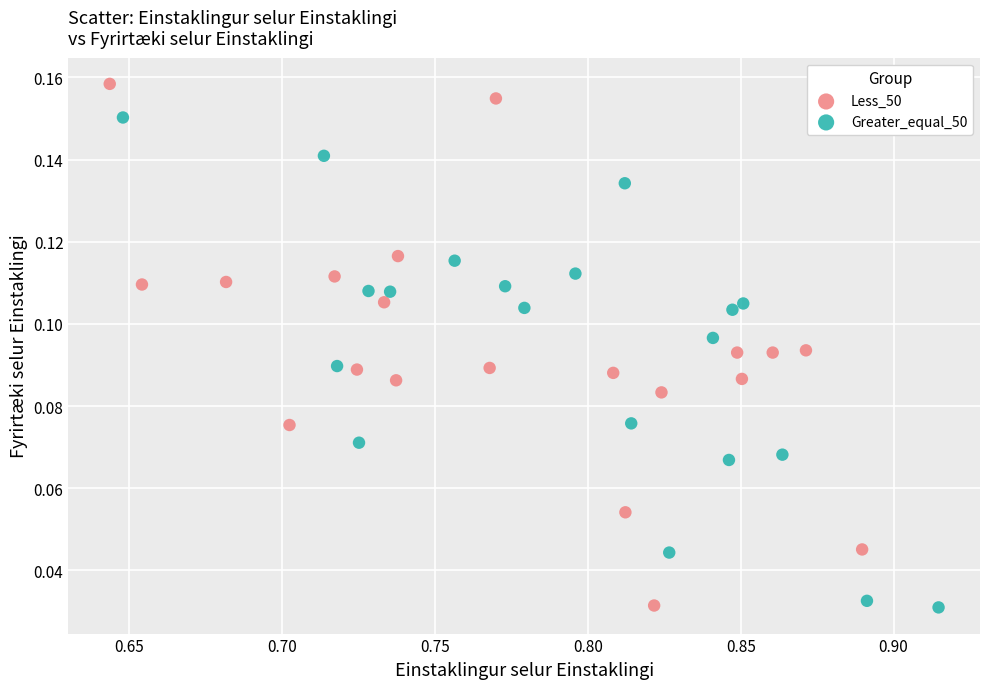

Which series contains the highest Y value?

Less_50